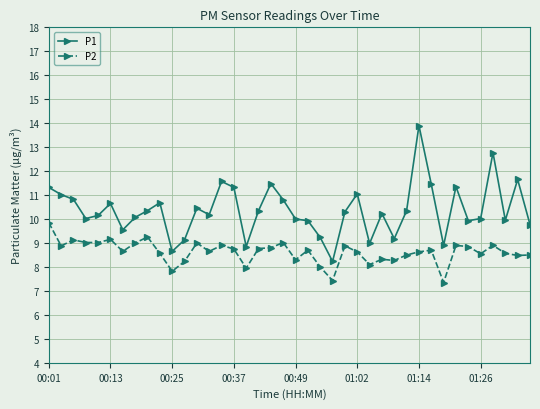

True or false: P2 has more than 2 points higher than both neighbors.

True